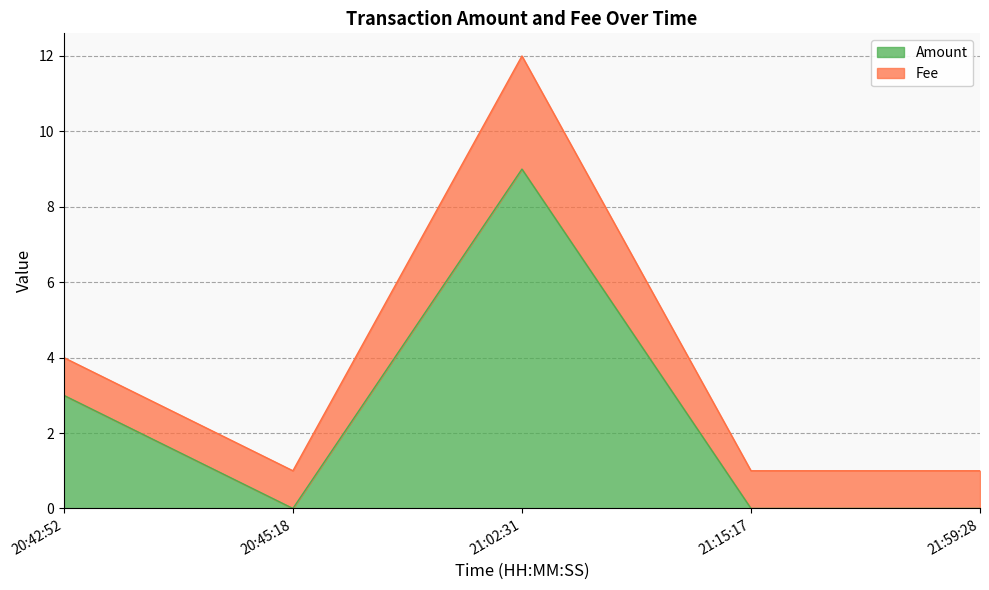

Does the chart have visible grid lines?

Yes